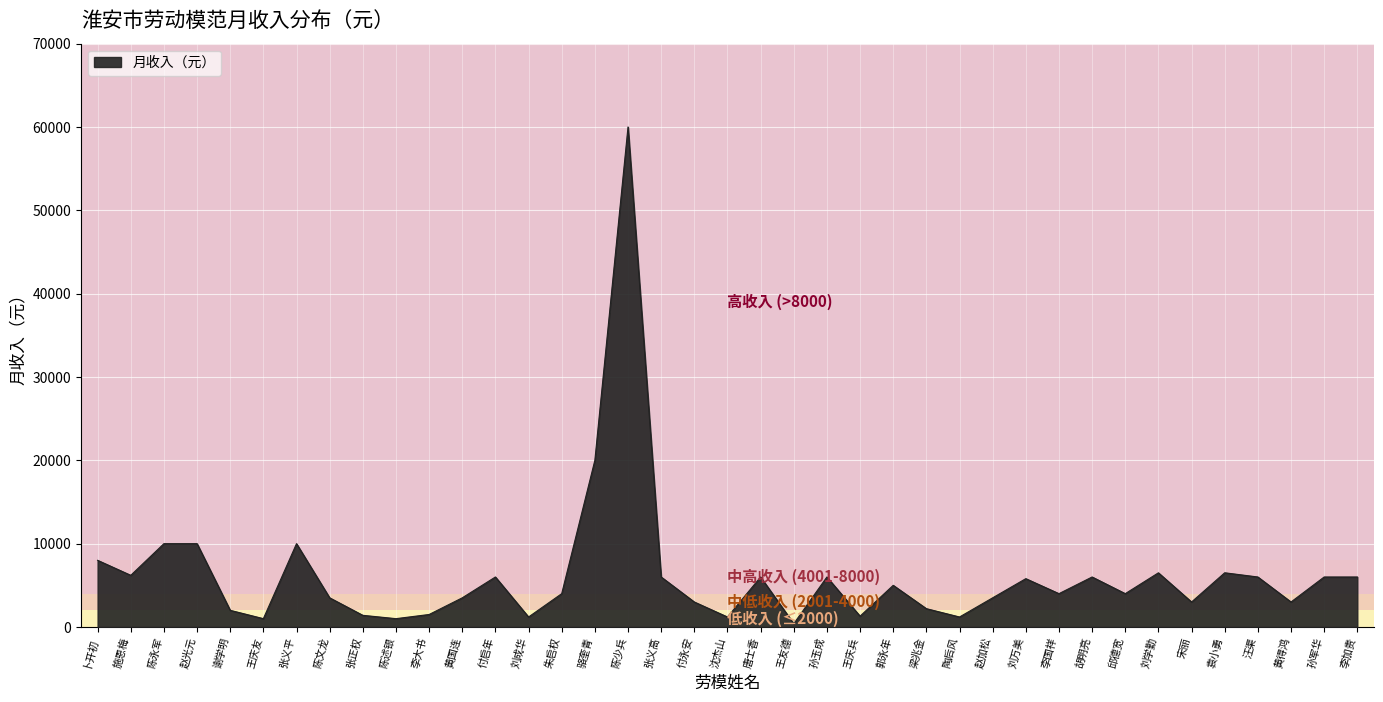

Which label corresponds to the smallest value in the chart?

王友德